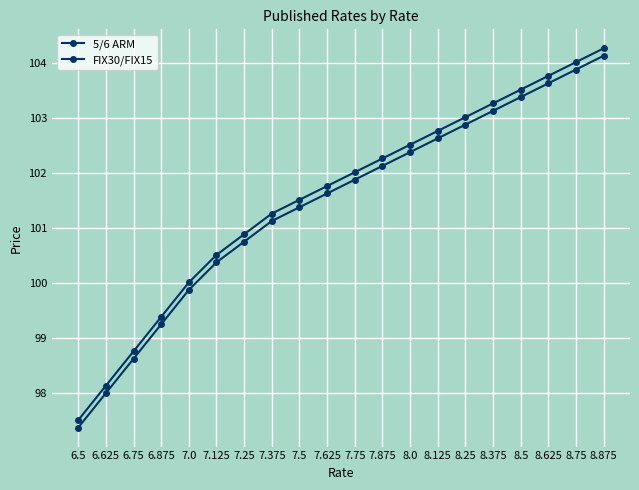

Reading left to right, list all the values displayed in this chart.

5/6 ARM: 6.5=97.5	6.625=98.1	6.75=98.8	6.875=99.4	7.0=100.0	7.125=100.5	7.25=100.9	7.375=101.3	7.5=101.5	7.625=101.8	7.75=102.0	7.875=102.3	8.0=102.5	8.125=102.8	8.25=103.0	8.375=103.3	8.5=103.5	8.625=103.8	8.75=104.0	8.875=104.3
FIX30/FIX15: 6.5=97.4	6.625=98.0	6.75=98.6	6.875=99.2	7.0=99.9	7.125=100.4	7.25=100.8	7.375=101.1	7.5=101.4	7.625=101.6	7.75=101.9	7.875=102.1	8.0=102.4	8.125=102.6	8.25=102.9	8.375=103.1	8.5=103.4	8.625=103.6	8.75=103.9	8.875=104.1